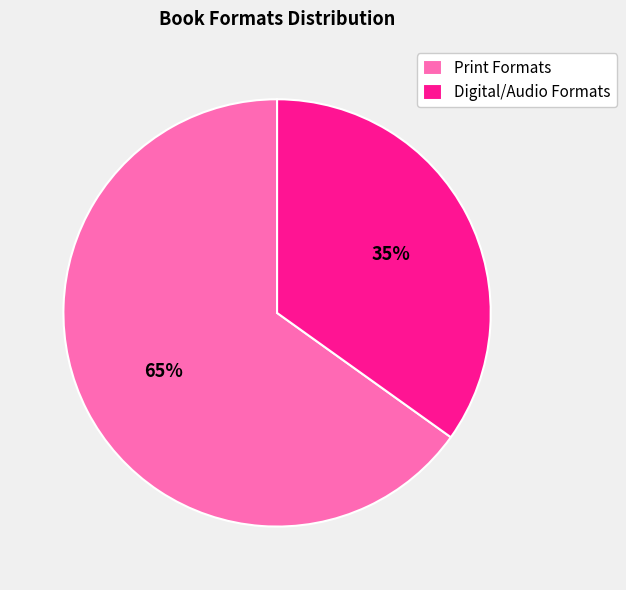

What is the smallest slice in the pie chart?

Digital/Audio Formats